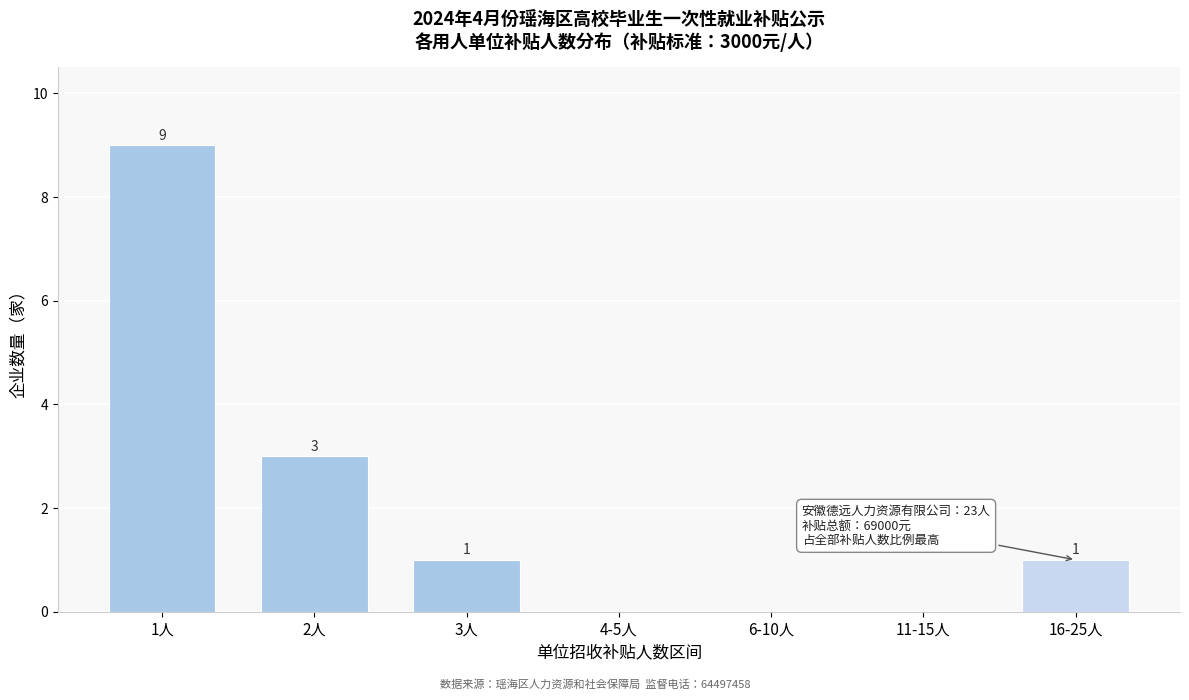

Reading left to right, extract all data points from this chart.

1人=9	2人=3	3人=1	4-5人=0	6-10人=0	11-15人=0	16-25人=1